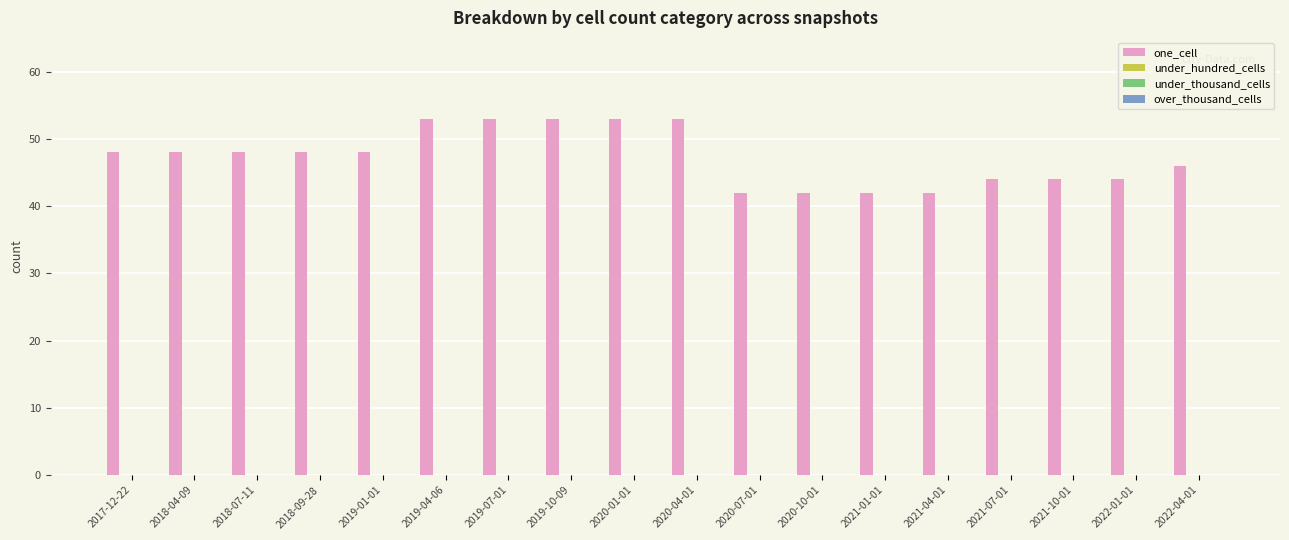

What is the average value?

47